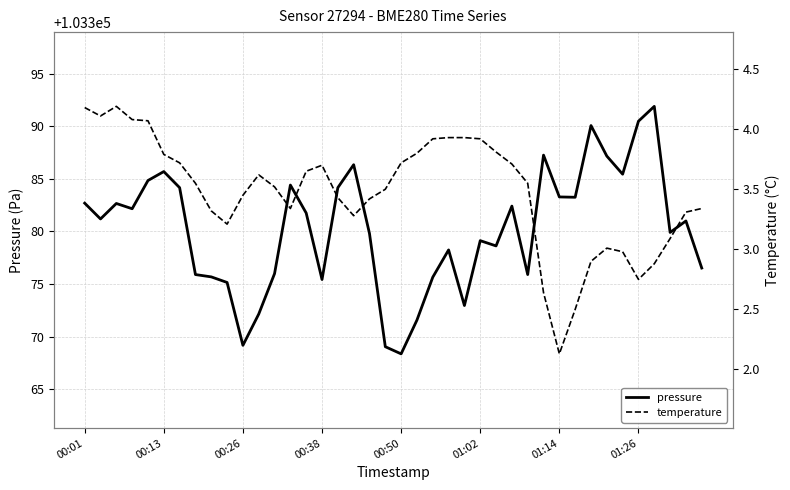

How many lines are shown in the chart?

2